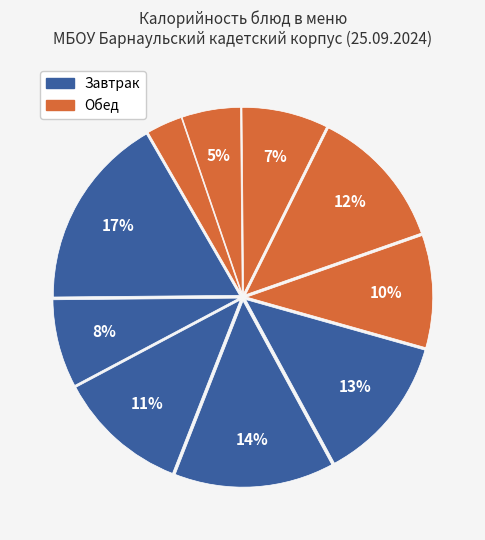

How many slices are in this pie chart?

10